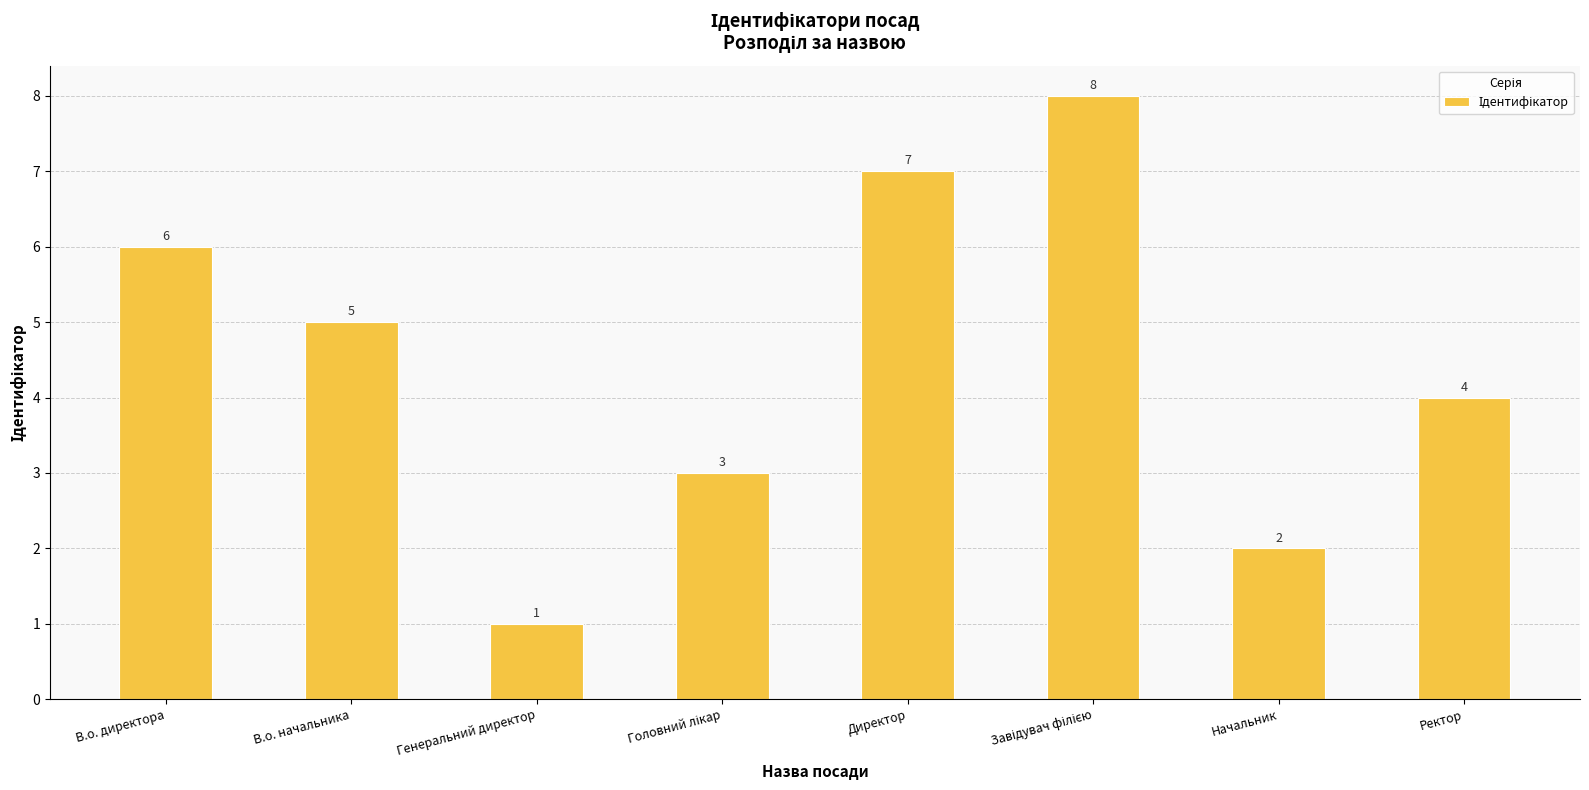

The chart shows a value of 2 at Ректор. True or false?

False